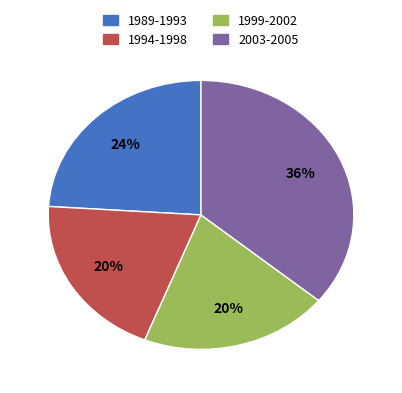

How many segments does this pie chart have?

4